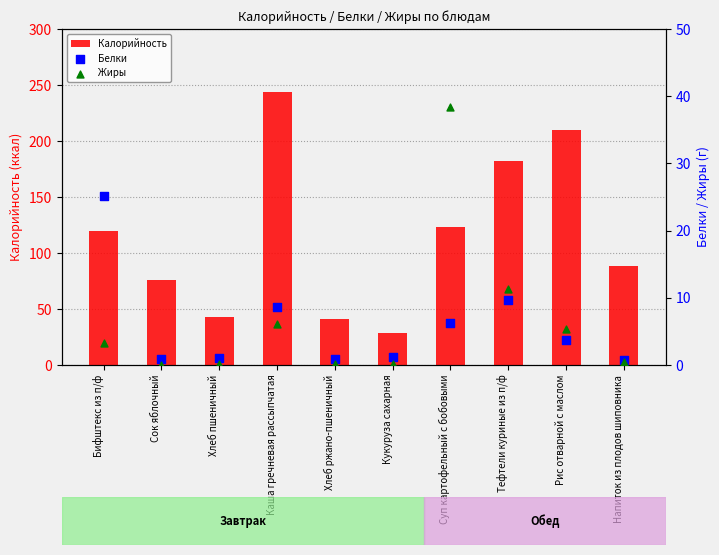

What is the total value across all series at Рис отварной с маслом?

218.7